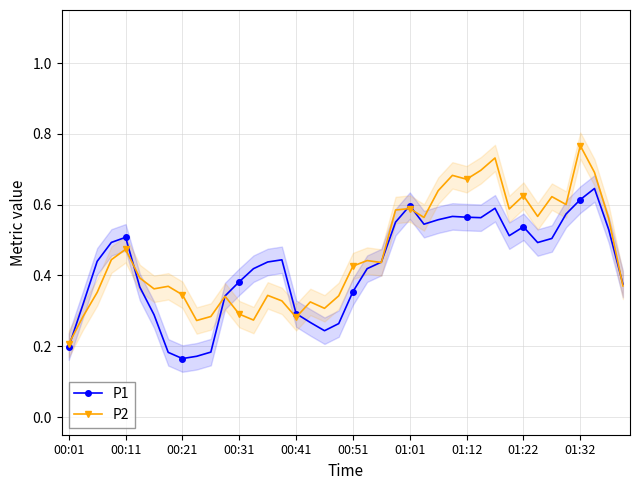

List the series in order of their overall mean, lowest first.

P1, P2